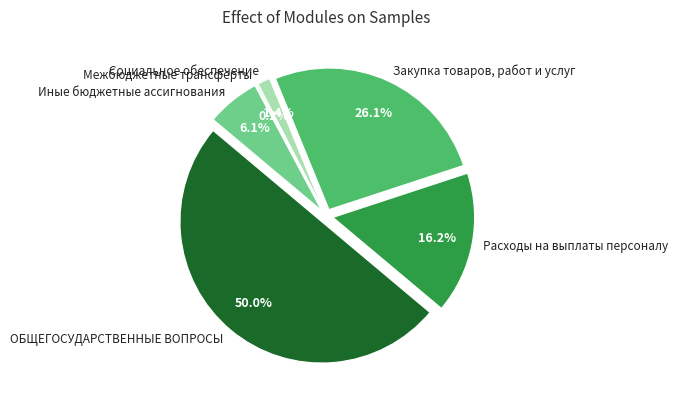

What percentage is the ОБЩЕГОСУДАРСТВЕННЫЕ ВОПРОСЫ slice, to the nearest percent?

50%